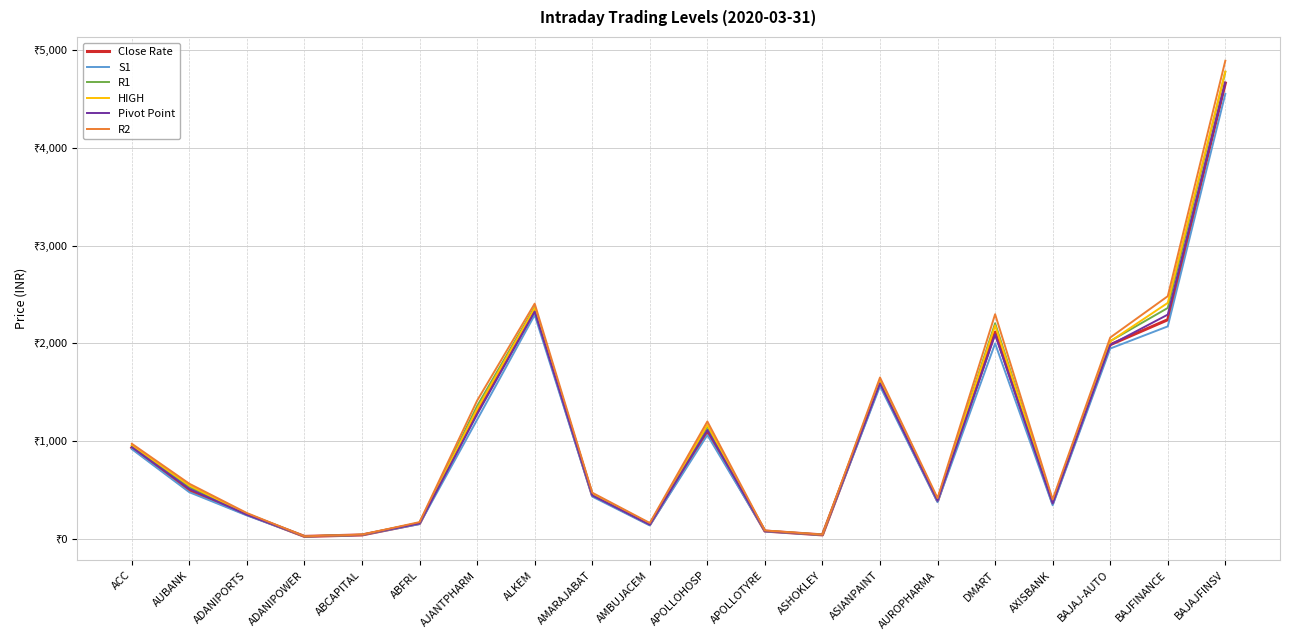

What is the difference between the HIGH values at ACC and AXISBANK?

577.0